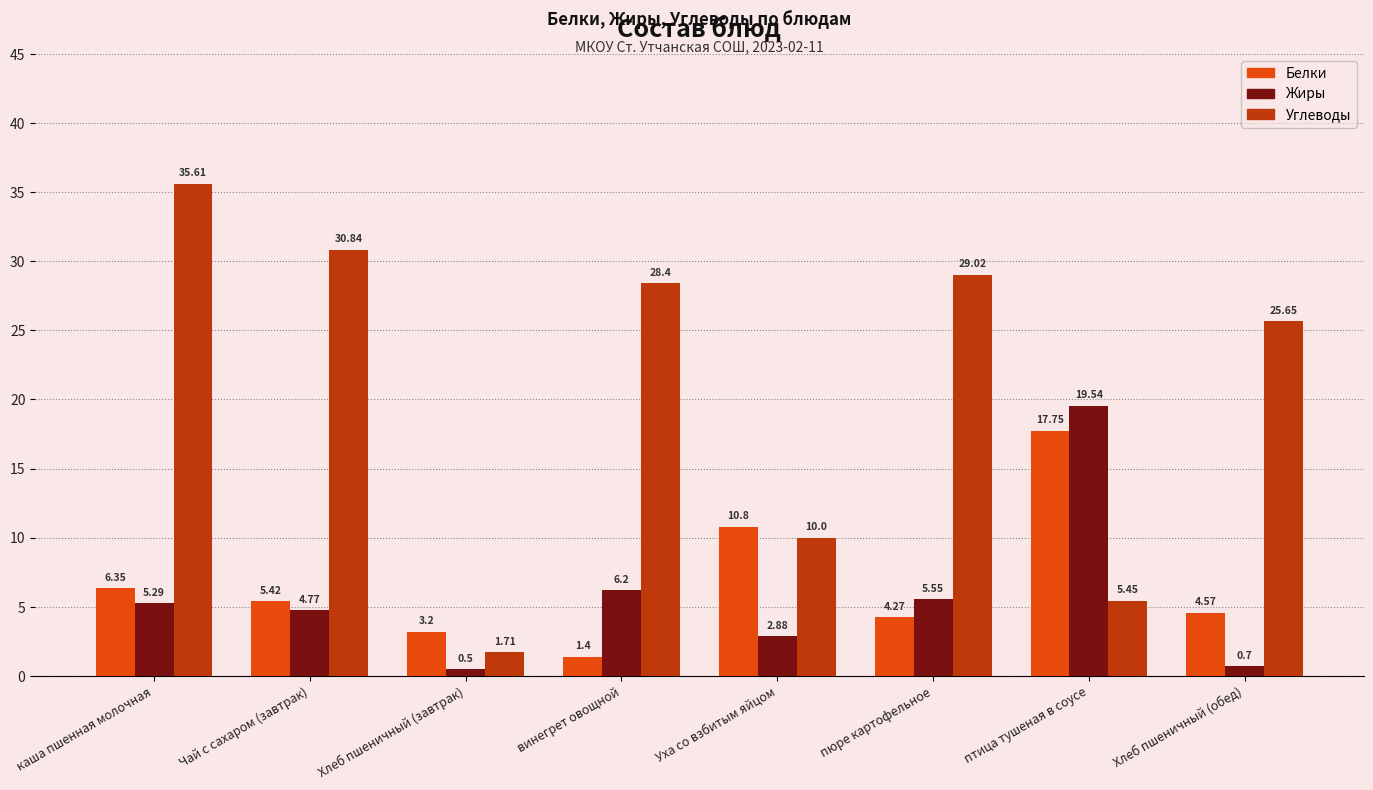

What is the sum of all Белки values?

53.8